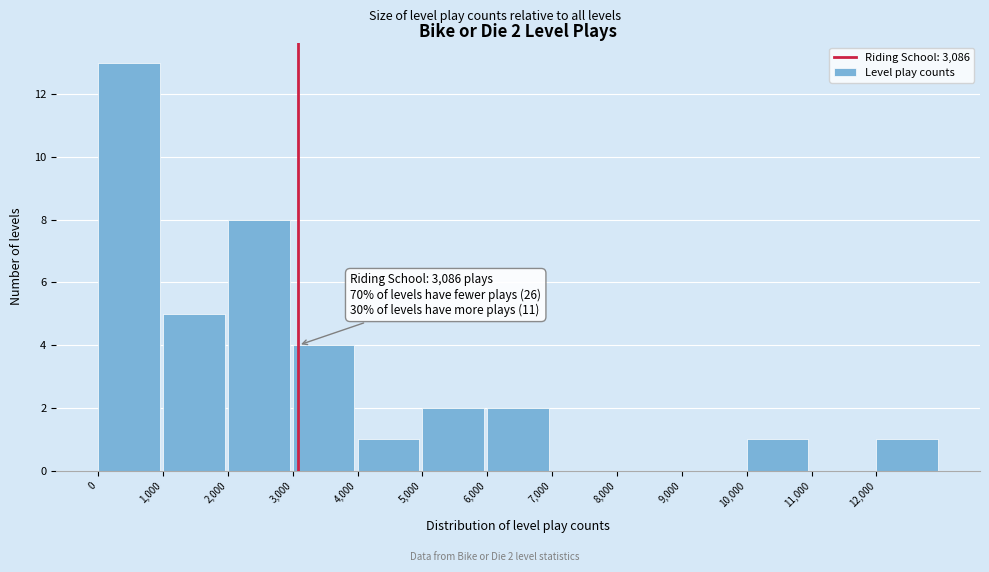

Over which range of the x-axis is the bar tallest?

0 to 1000